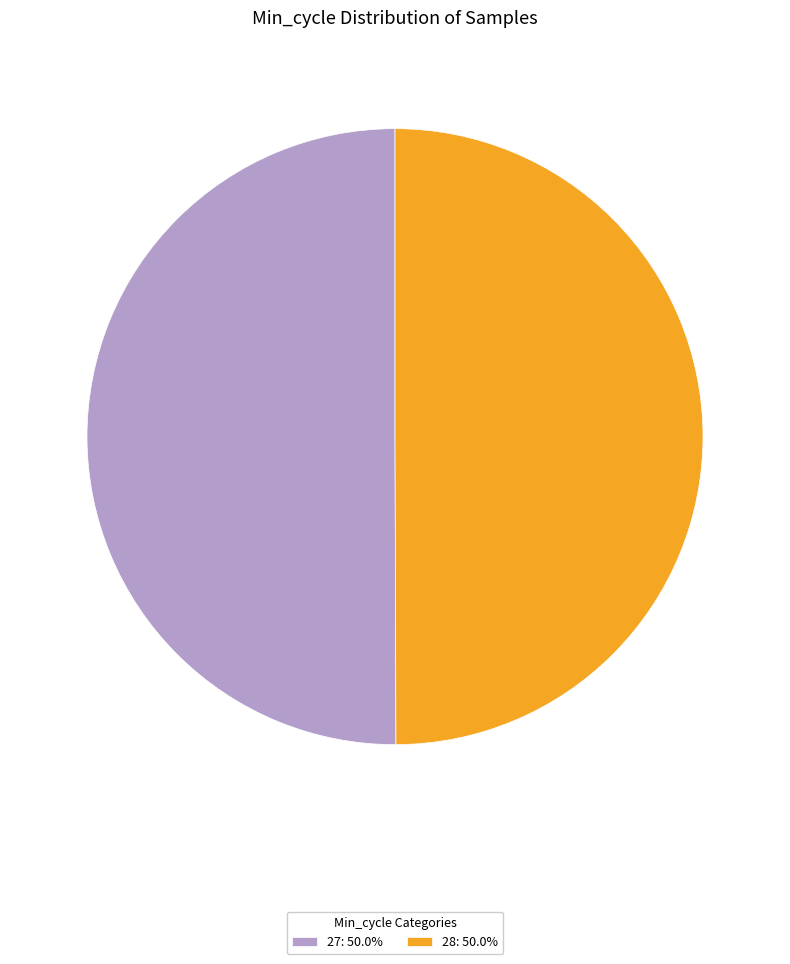

Do 27: 50.0% and 28: 50.0% together represent more than half of the pie?

Yes